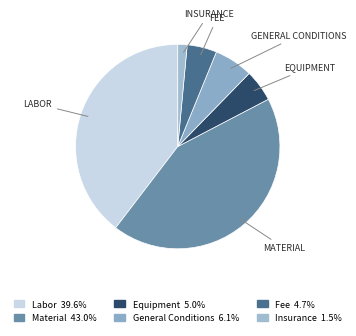

What percentage is NOT represented by Insurance?

98.5%